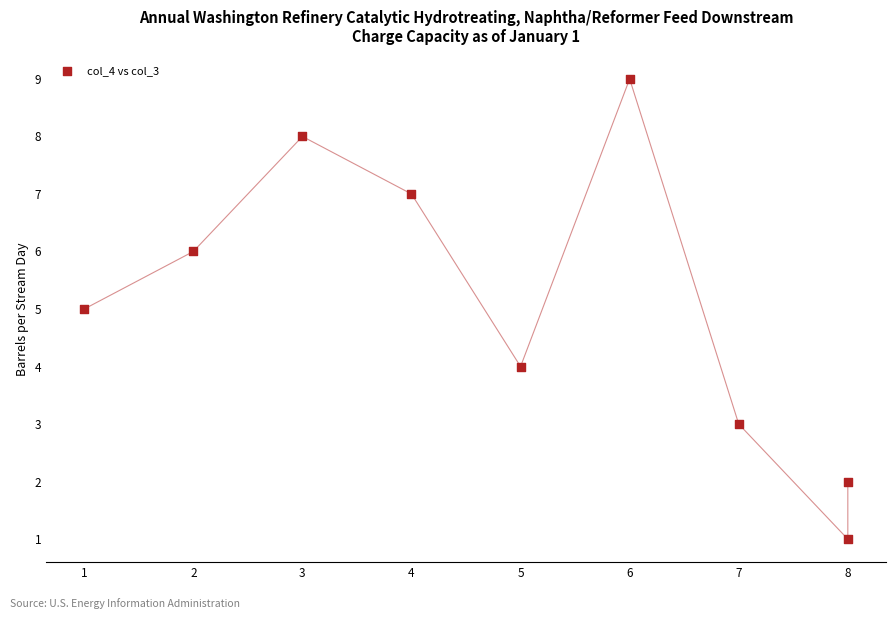

What is the average Y value?

5